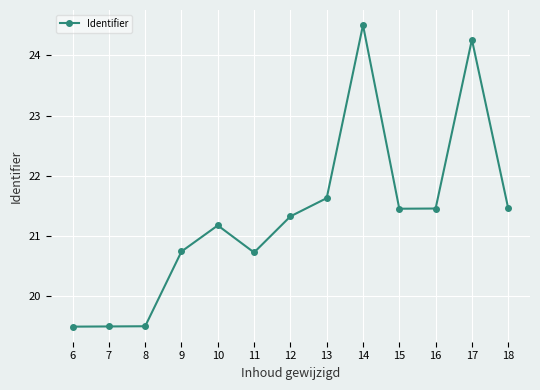

At which label does the data first exceed 21?

10